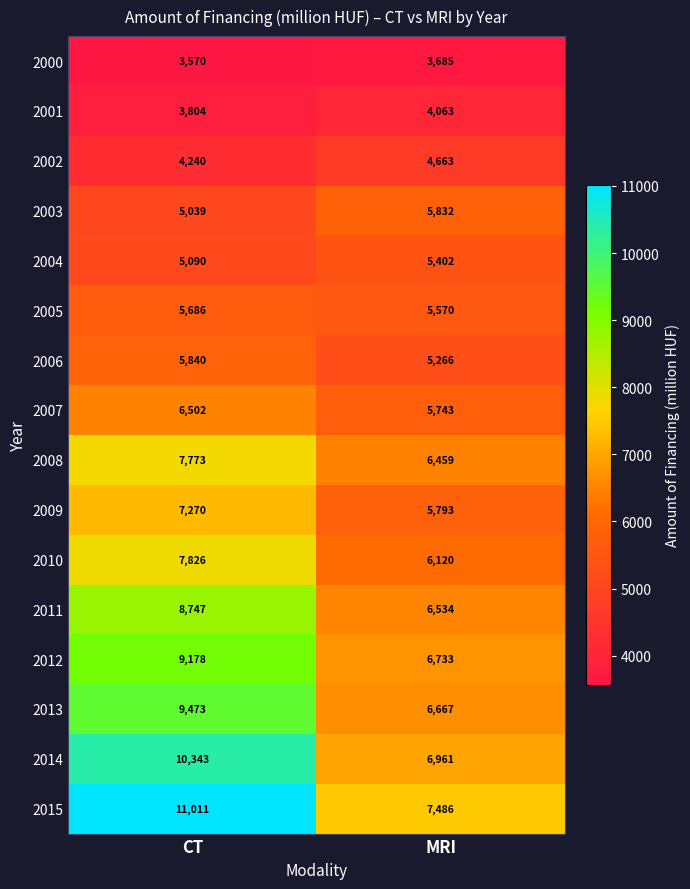

List the series in order of their peak value, highest first.

2015, 2014, 2013, 2012, 2011, 2010, 2008, 2009, 2007, 2006, 2003, 2005, 2004, 2002, 2001, 2000